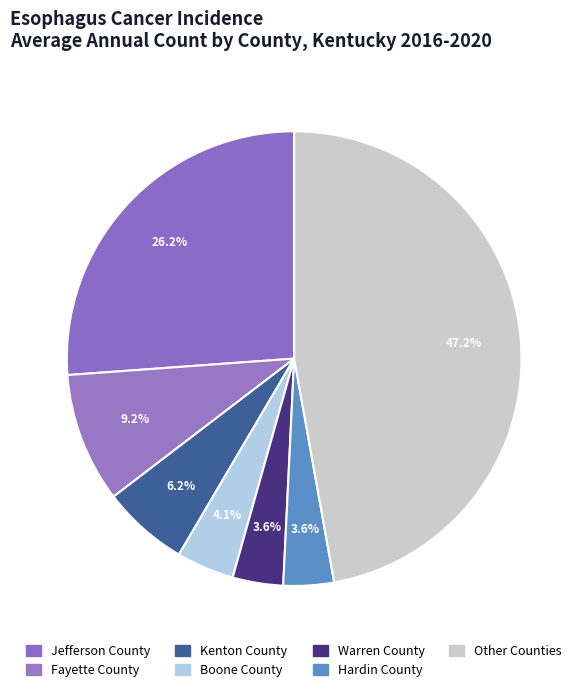

How many slices are in this pie chart?

7